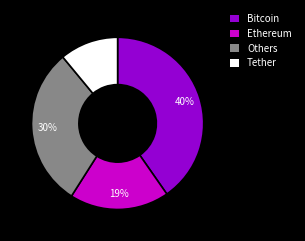

To the nearest percent, what is the difference between the largest and smallest slice percentages?

29%